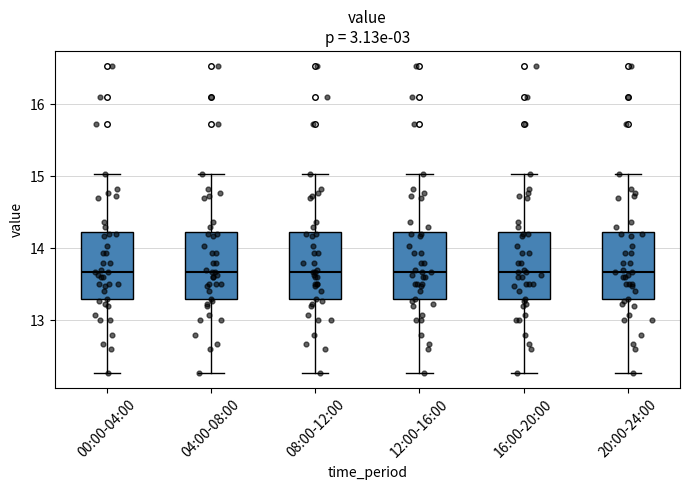

Reading left to right, read every box against the y-axis: the position of its median line, the range the box covers, and the ends of its whiskers. The values are not printed on the chart, so give them approximately, as read against the axis.

00:00-04:00: median 13.7, box 13.3 to 14.2, whiskers 12.3 to 15.0
04:00-08:00: median 13.7, box 13.3 to 14.2, whiskers 12.3 to 15.0
08:00-12:00: median 13.7, box 13.3 to 14.2, whiskers 12.3 to 15.0
12:00-16:00: median 13.7, box 13.3 to 14.2, whiskers 12.3 to 15.0
16:00-20:00: median 13.7, box 13.3 to 14.2, whiskers 12.3 to 15.0
20:00-24:00: median 13.7, box 13.3 to 14.2, whiskers 12.3 to 15.0